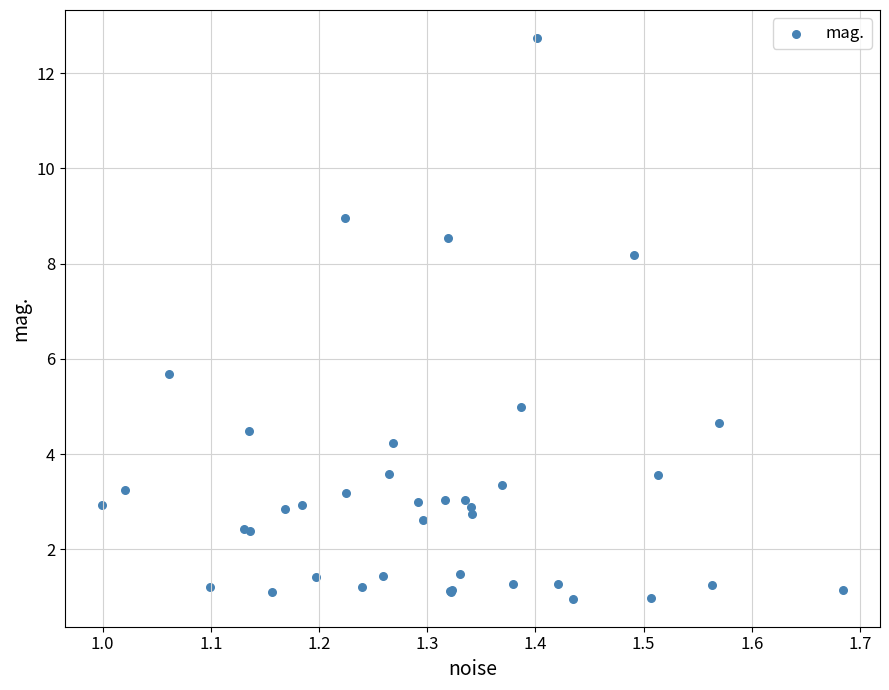

What Y value in the scatter plot is closest to 6?

5.7